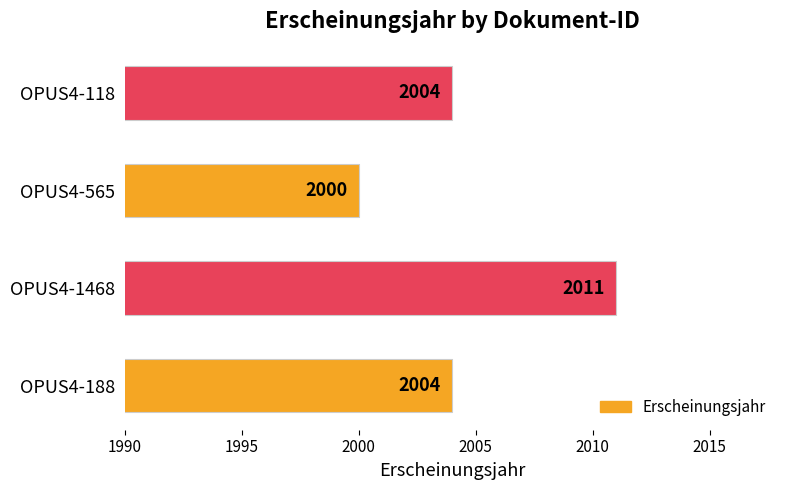

Which has a higher value, OPUS4-188 or OPUS4-1468?

OPUS4-1468